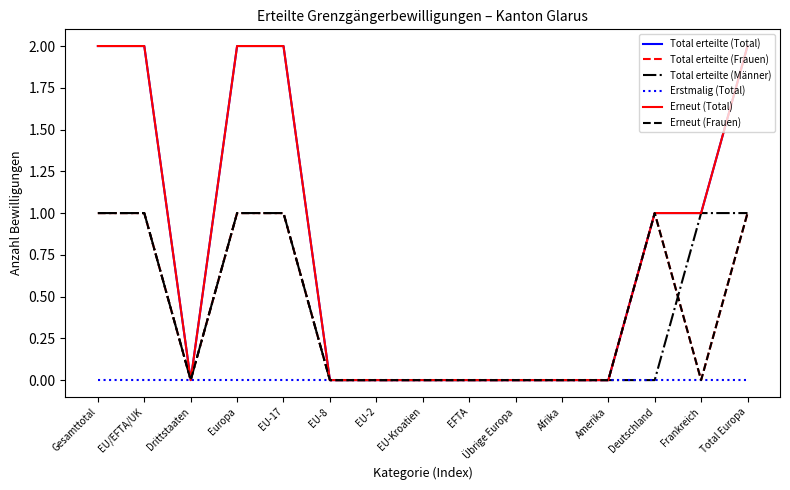

Is this an area chart (filled region under the line)?

No